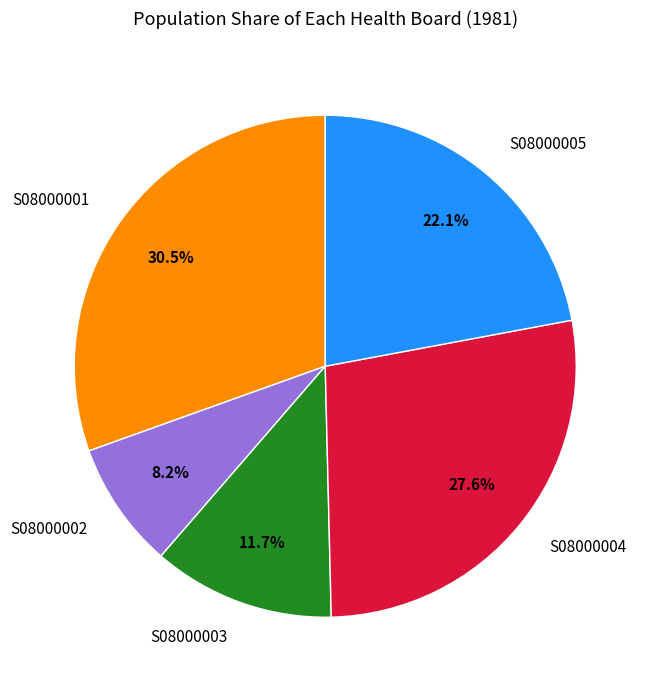

How many slices are in this pie chart?

5